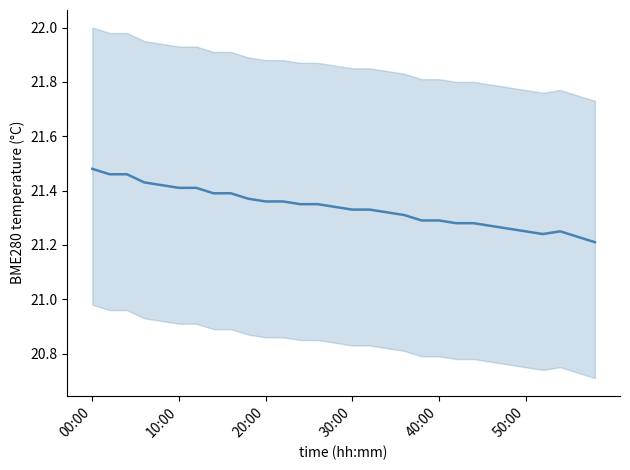

How many interior local peaks (higher than both neighbors) does the data have?

1